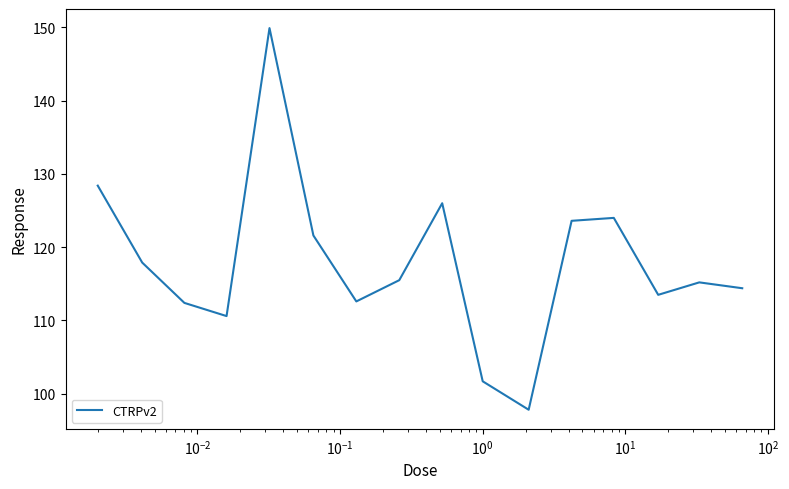

What is the greatest value displayed?

149.9